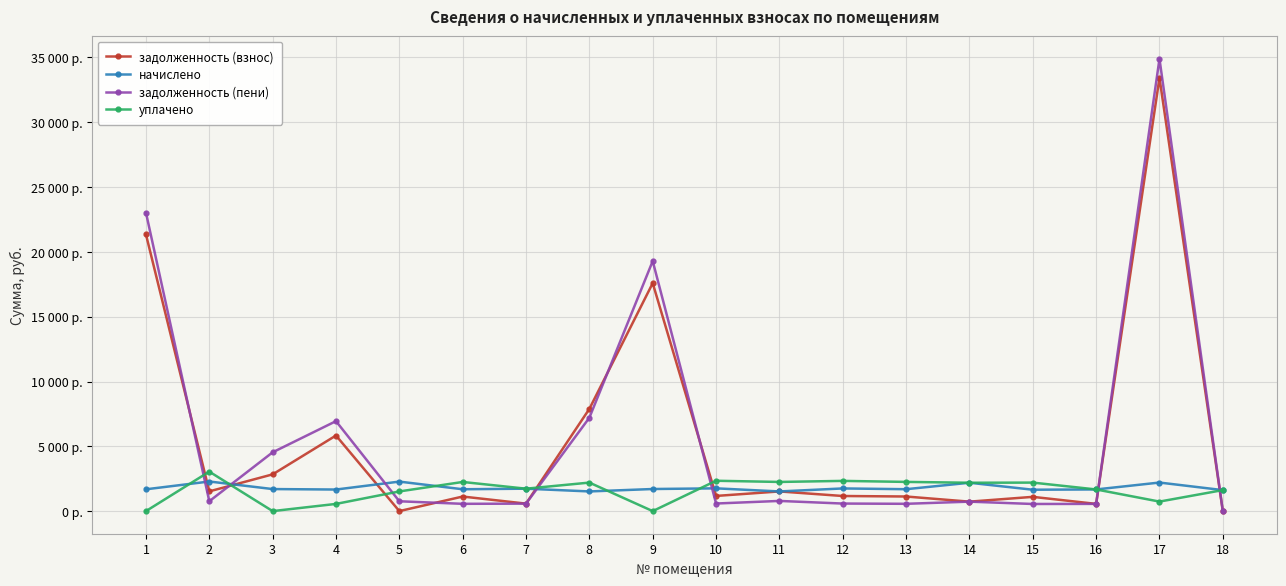

At which label does задолженность (взнос) first exceed 1170?

1